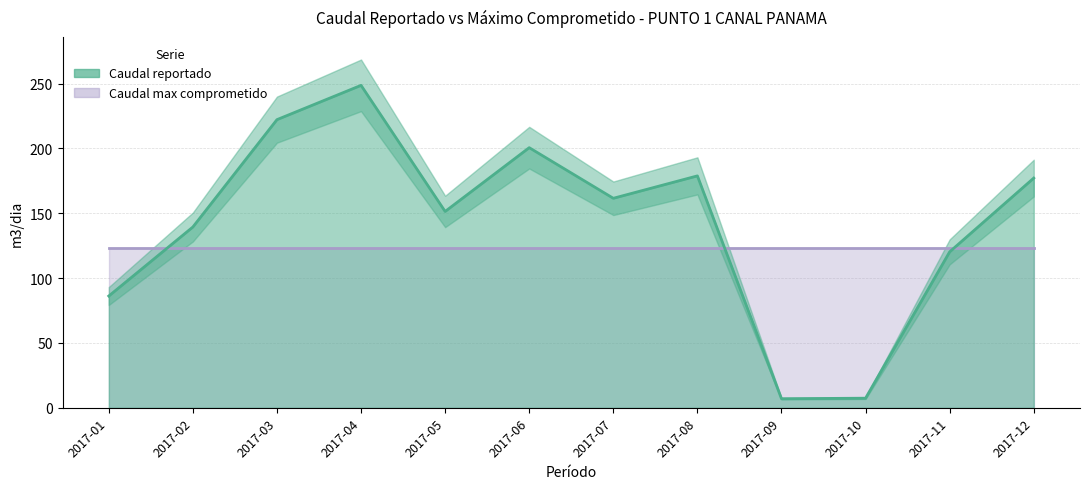

What is the difference between the second highest and minimum values?

215.2